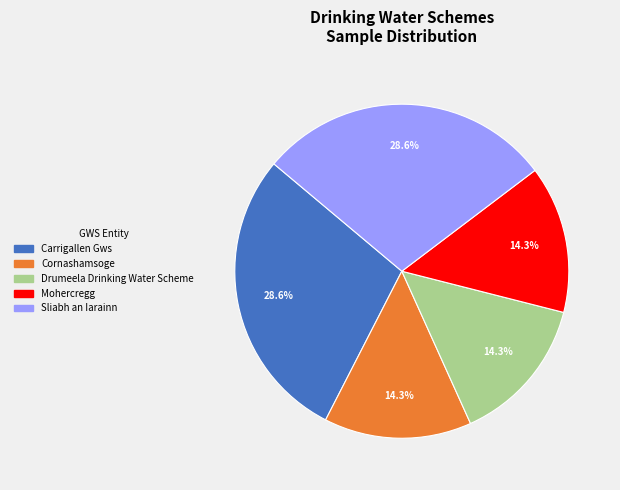

Is Sliabh an Iarainn the majority of the pie?

No